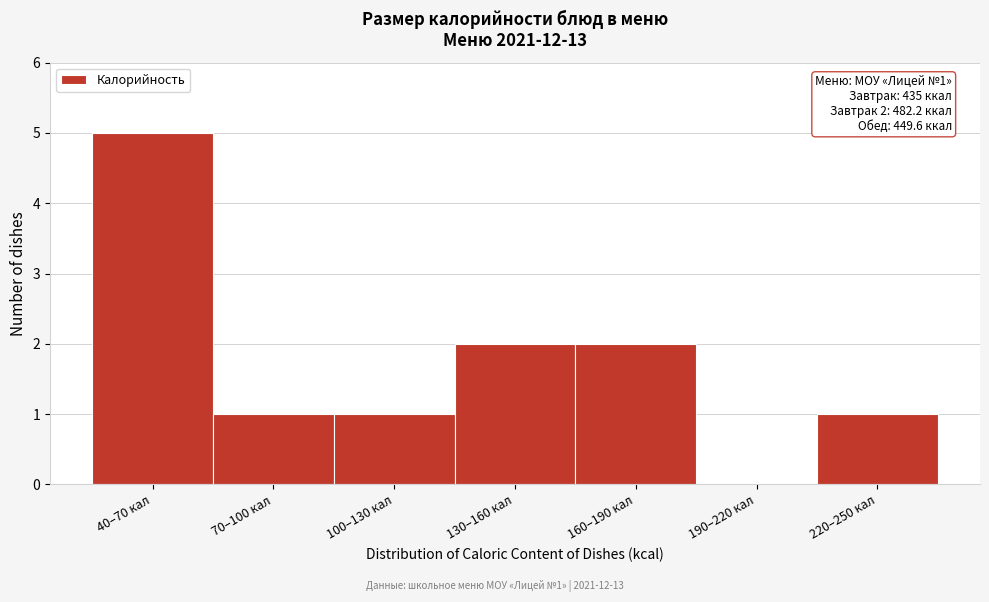

Reading left to right, what are all the values shown in this chart?

40–70 кал=5	70–100 кал=1	100–130 кал=1	130–160 кал=2	160–190 кал=2	190–220 кал=0	220–250 кал=1